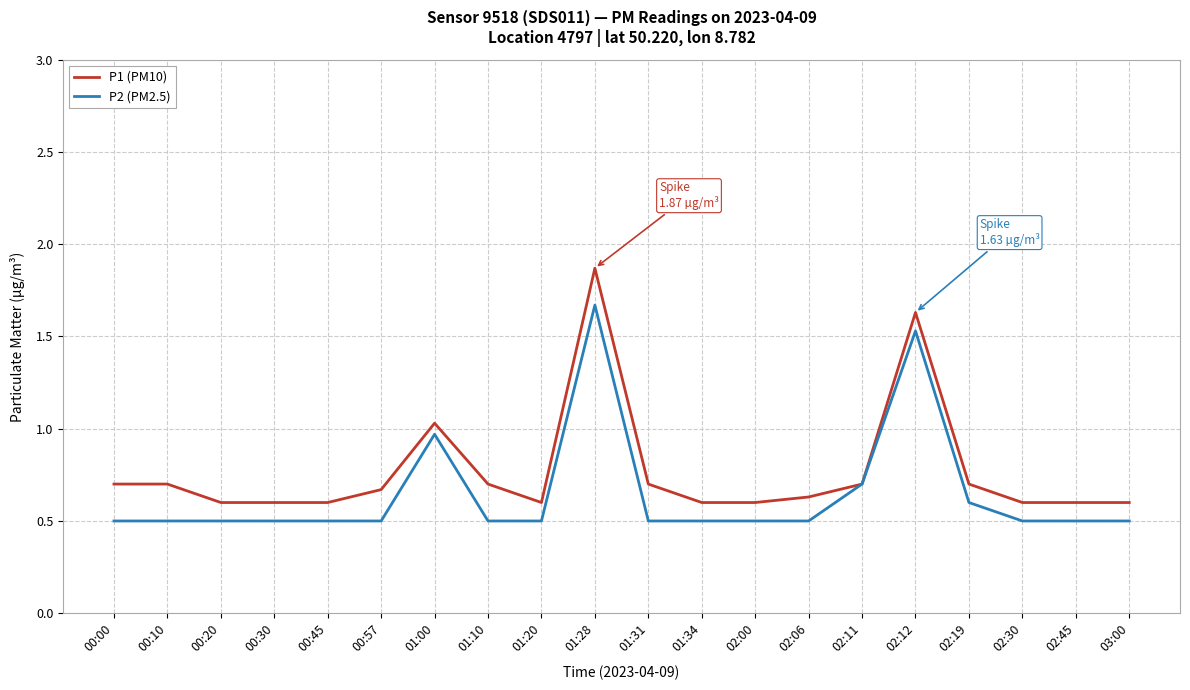

At which category does the chart reach its peak across all series?

01:28